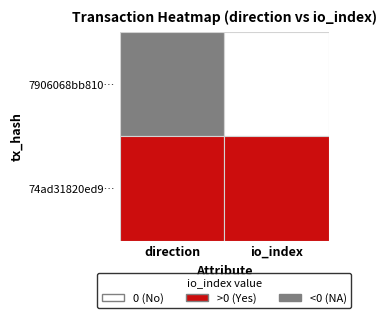

Which series has the widest spread of values?

74ad31820ed9ce0a83528ca4096bab9c157bd5e